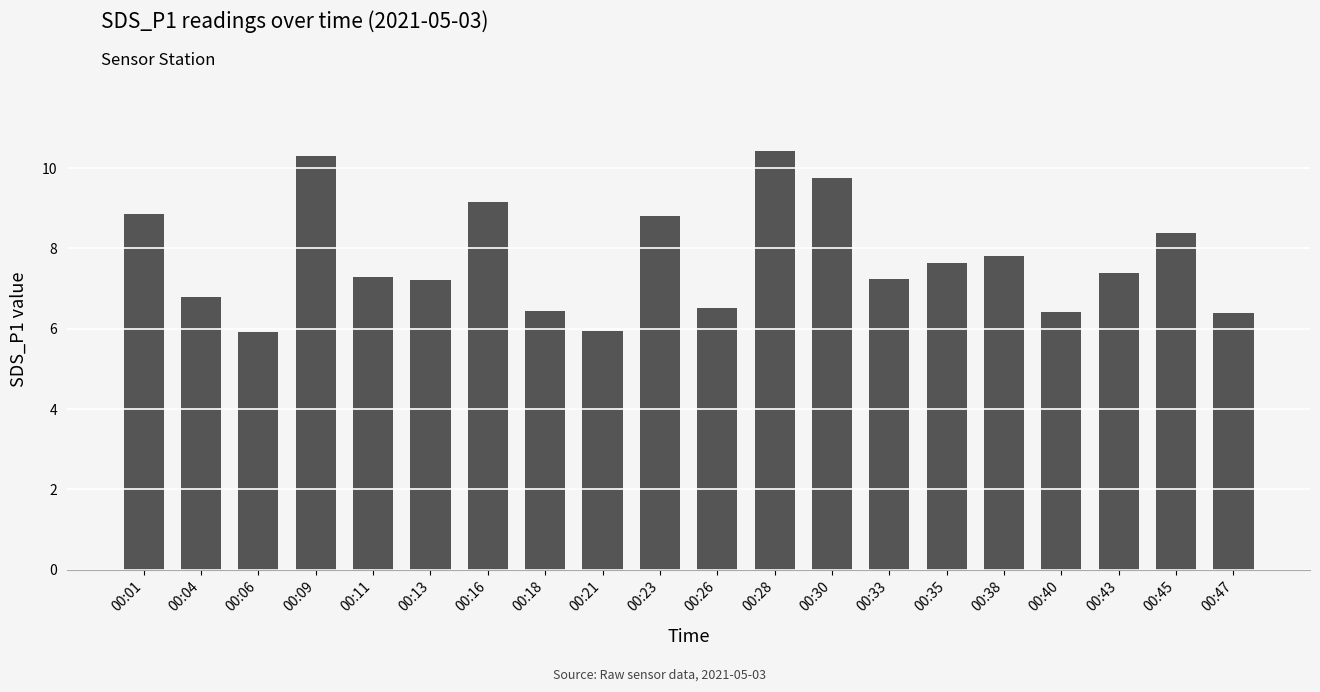

What is the sum of the values at 00:16 and 00:18?

15.6